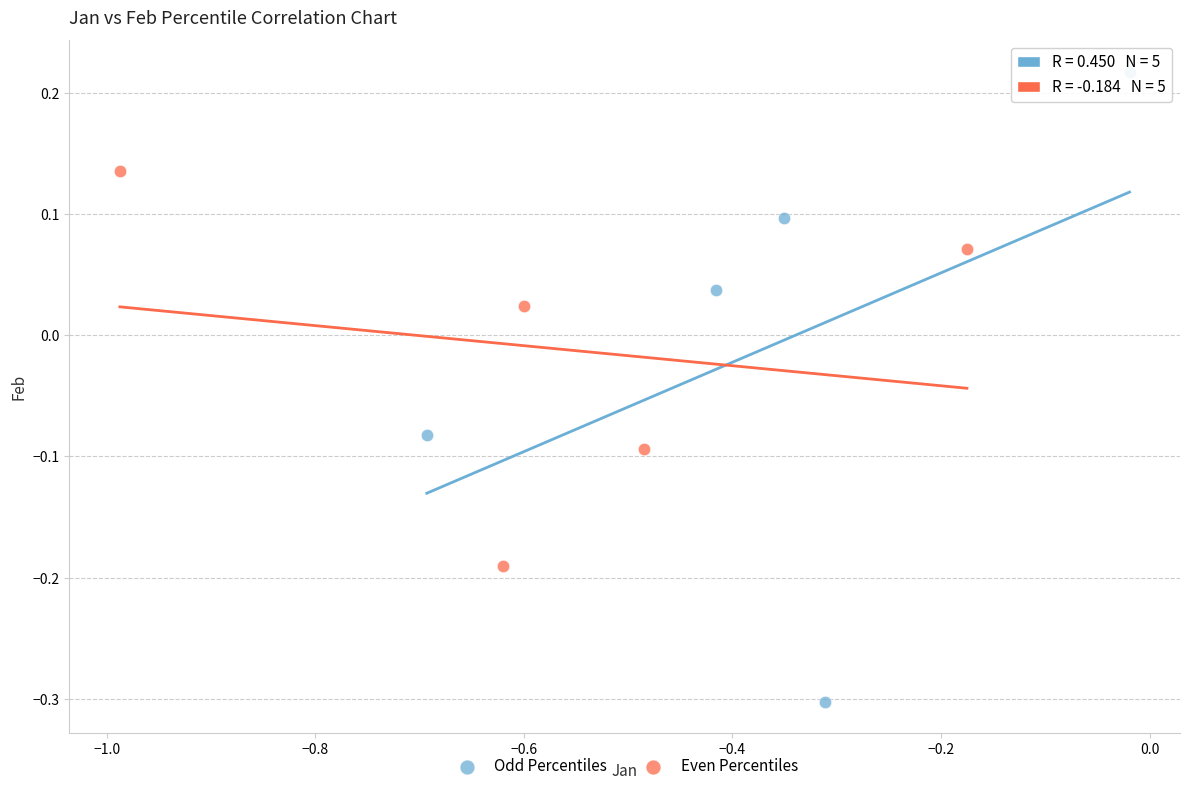

What are all the series names shown in the legend?

Odd Percentiles, Even Percentiles